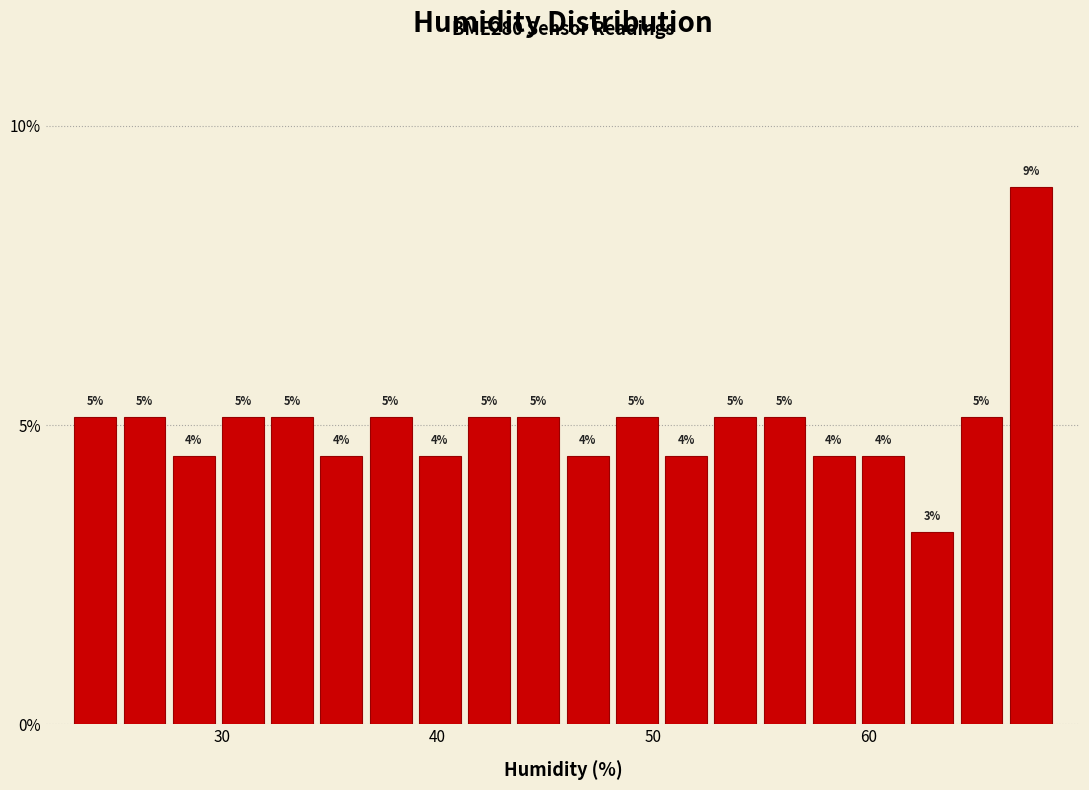

Around what value on the x-axis is the tallest bar? Give the approximate position of its centre, as read against the axis.

68